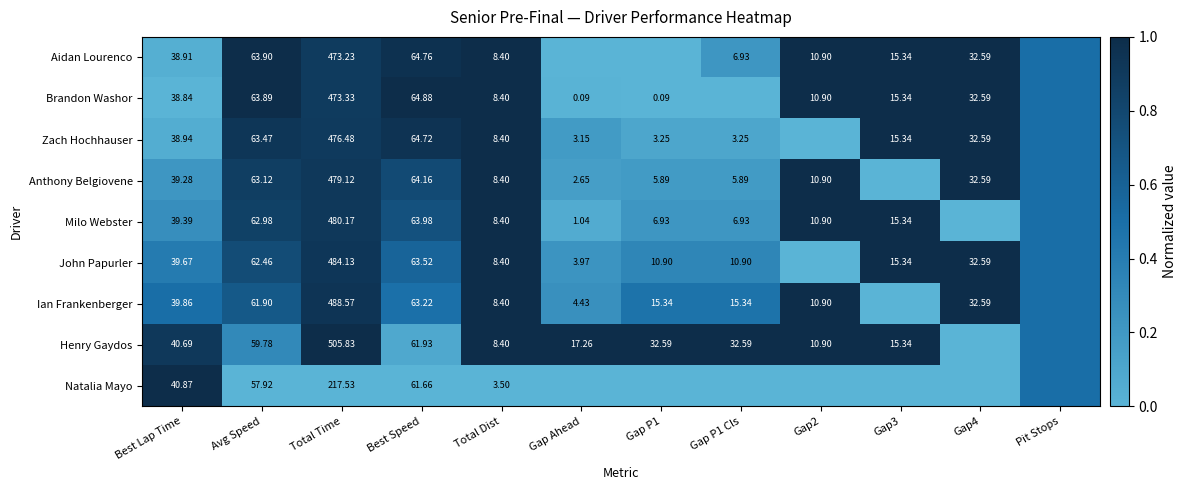

Is the value of Ian Frankenberger at Best Speed greater than the value of Zach Hochhauser at Avg Speed?

No